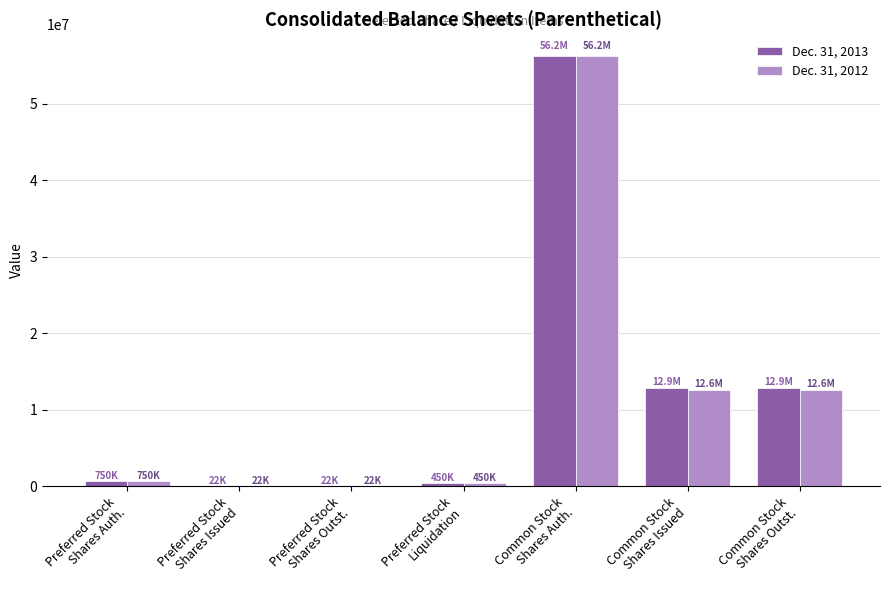

What is the maximum value shown in the chart?

56250000